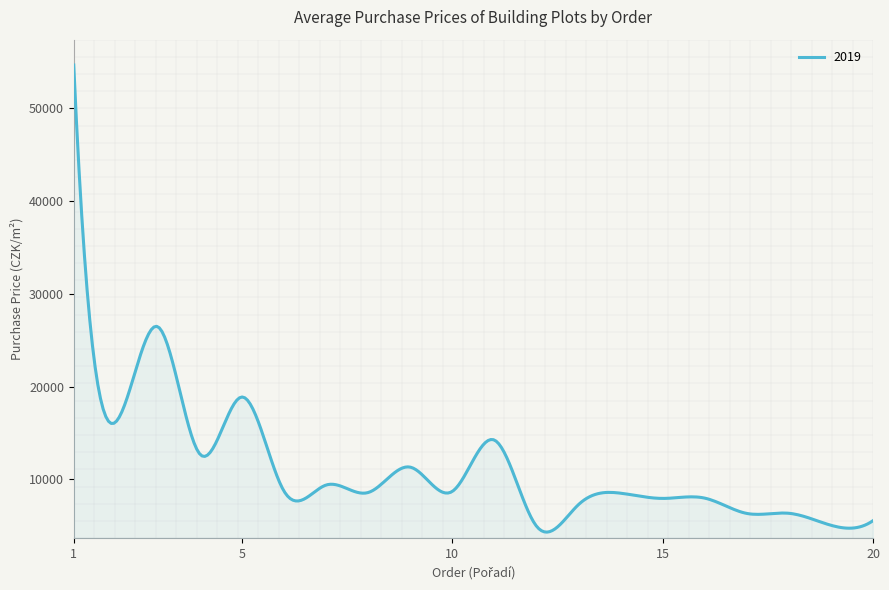

What is the highest value of the 2019 series?

54650.0